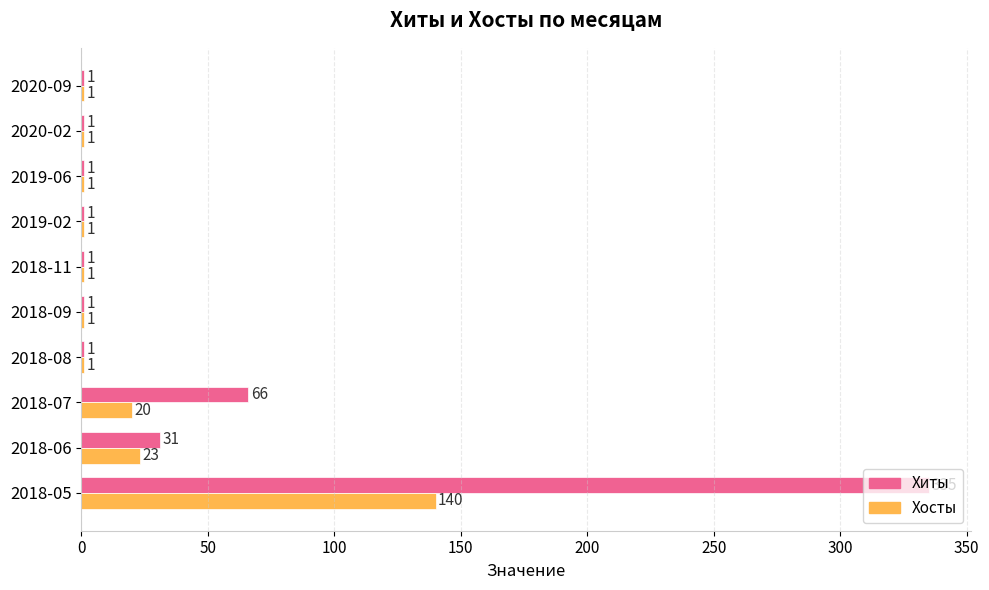

At which label is Хиты closest to 168?

2018-07